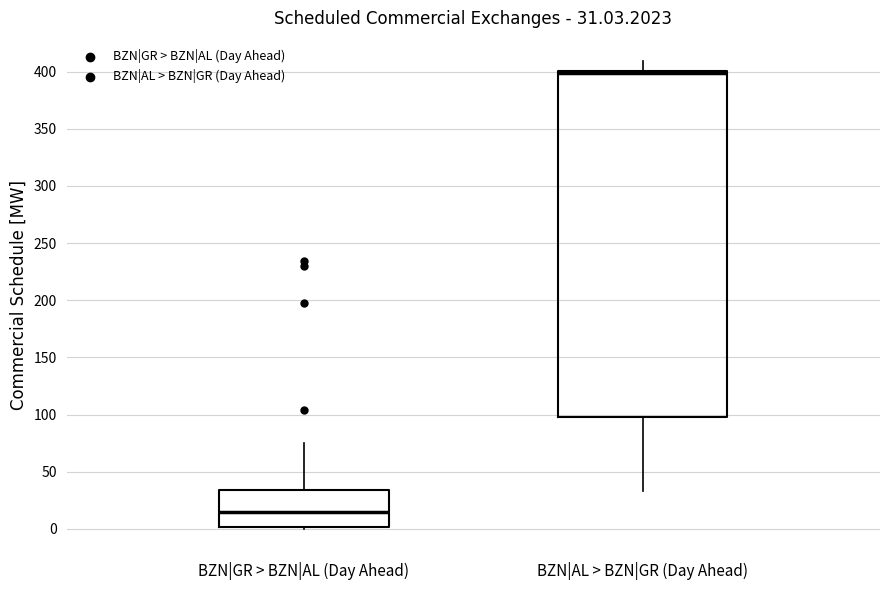

Which box's median line is the lowest?

BZN|GR > BZN|AL (Day Ahead)